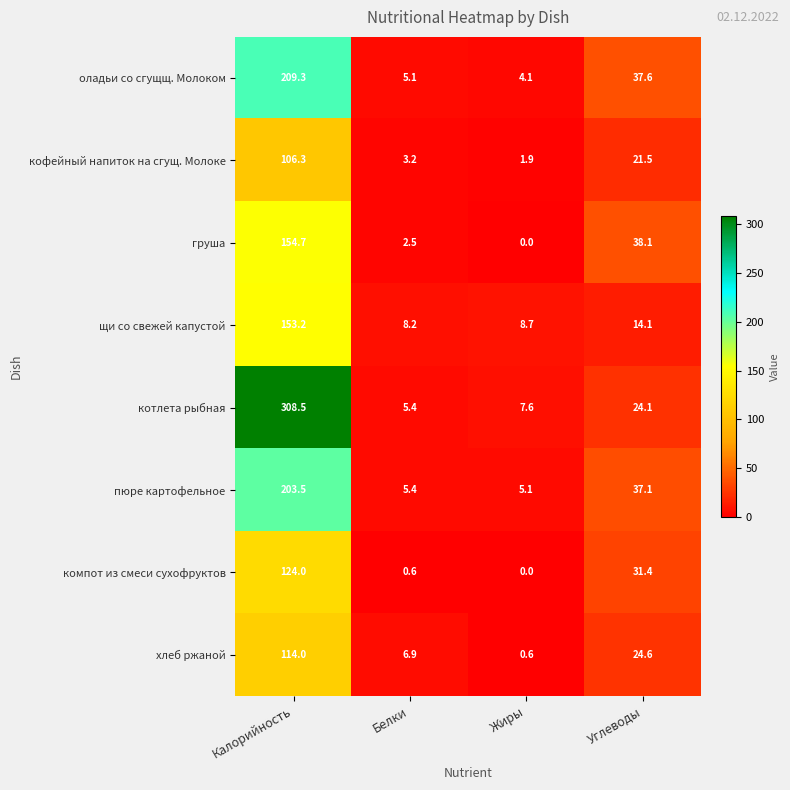

How many series are shown in this chart?

8